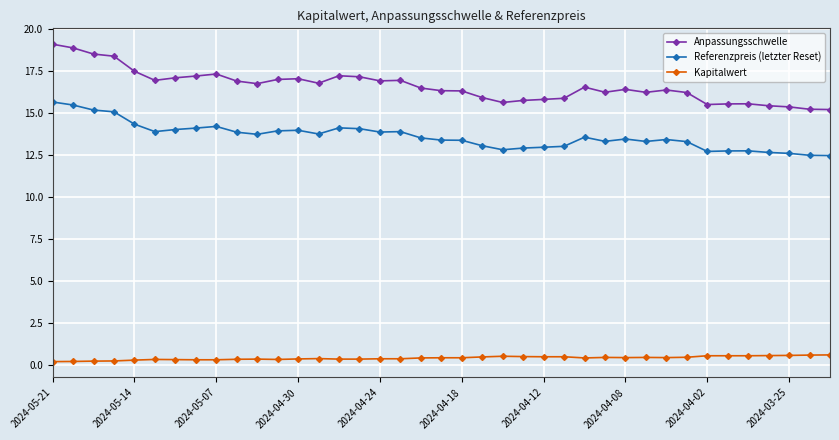

What is the lowest value of the Anpassungsschwelle series?

15.2